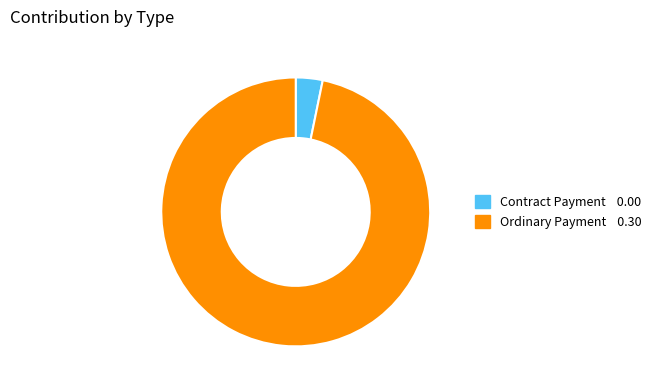

What is the ratio of the value at Ordinary Payment 0.30 to the value at Contract Payment 0.00?

30.0